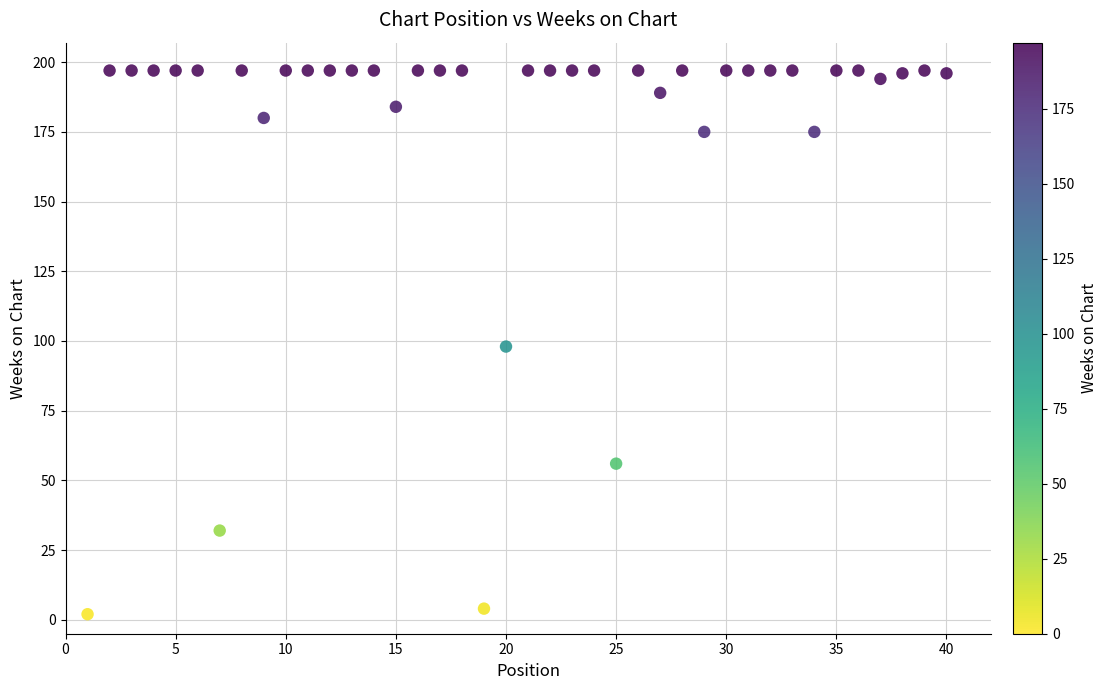

What is the range of X values (max minus min)?

39